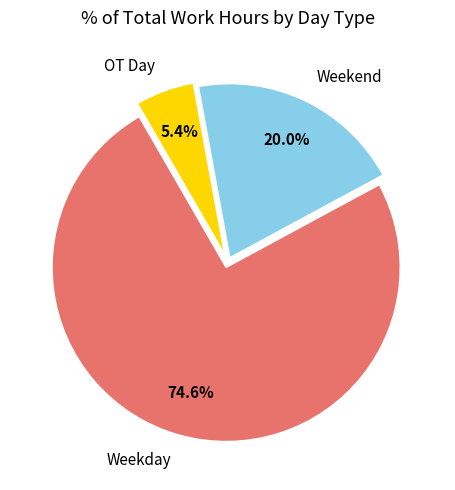

Does Weekend represent more than half of the total?

No